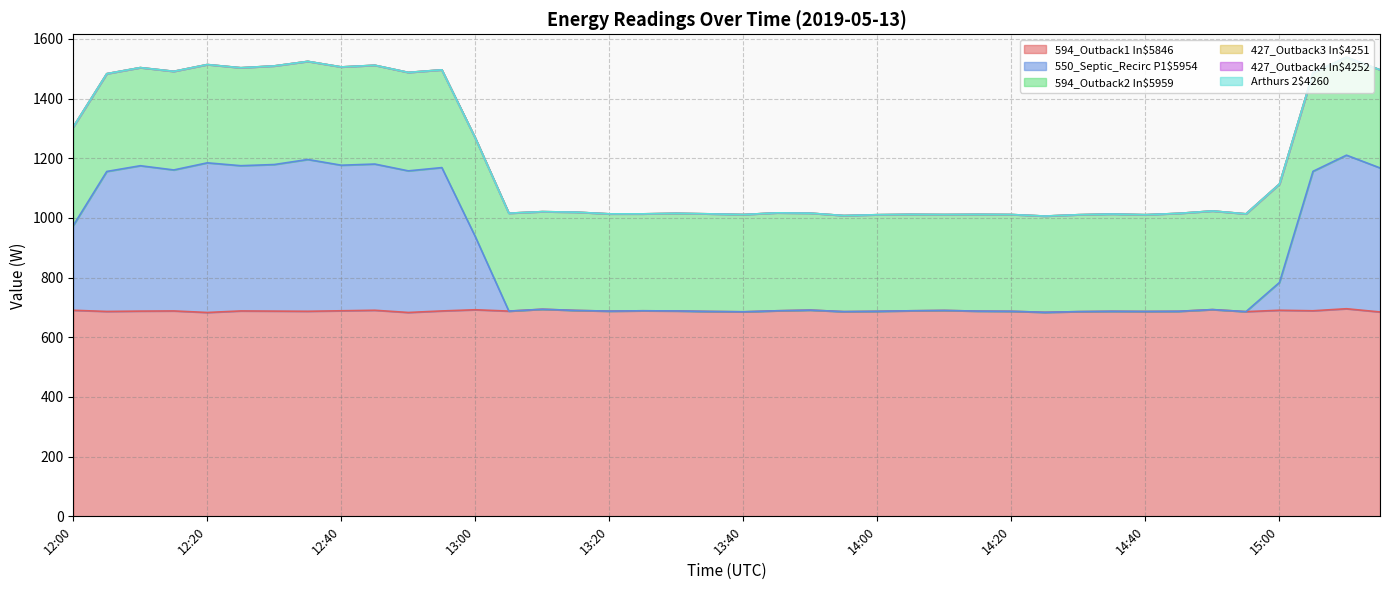

True or false: 427_Outback3 In$4251 has a value of 0.0 at 12:05.

True